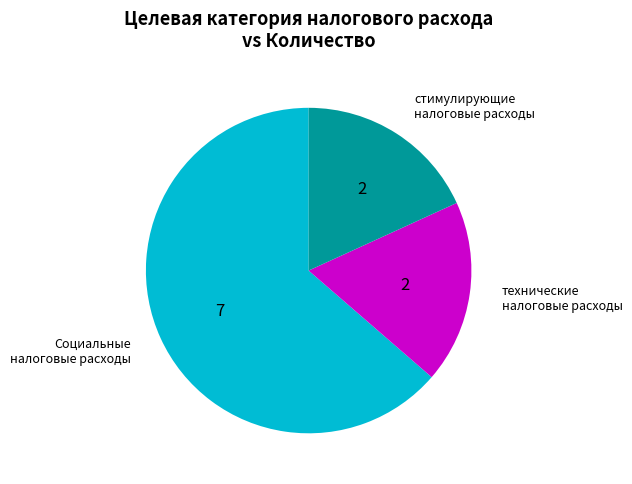

What is the largest slice in the pie chart?

Социальные налоговые расходы